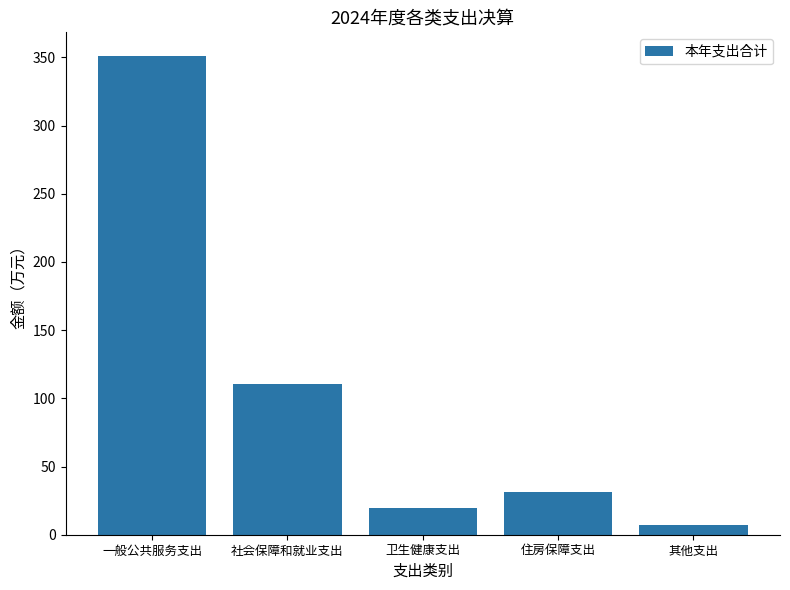

What is the sum of the values at 一般公共服务支出 and 其他支出?

357.8